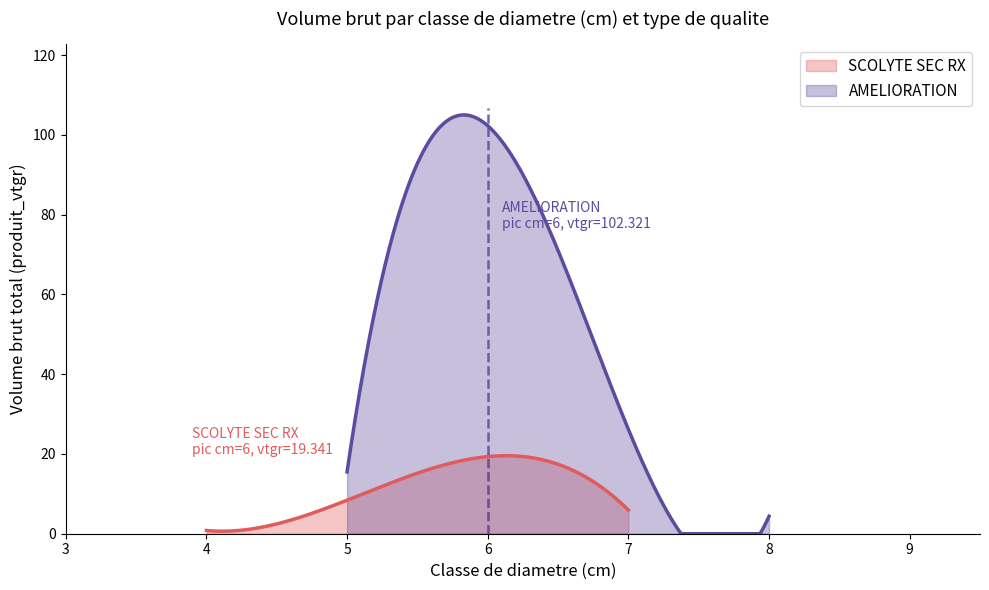

What is the highest value of the SCOLYTE SEC RX series?

19.6